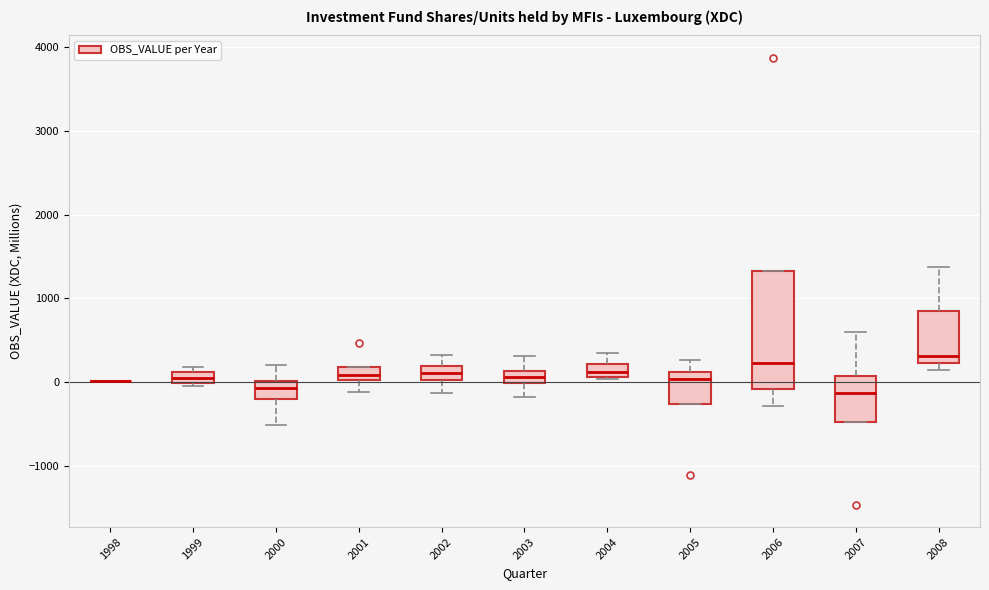

Which box is the tallest, from its lower edge to its upper edge?

2006